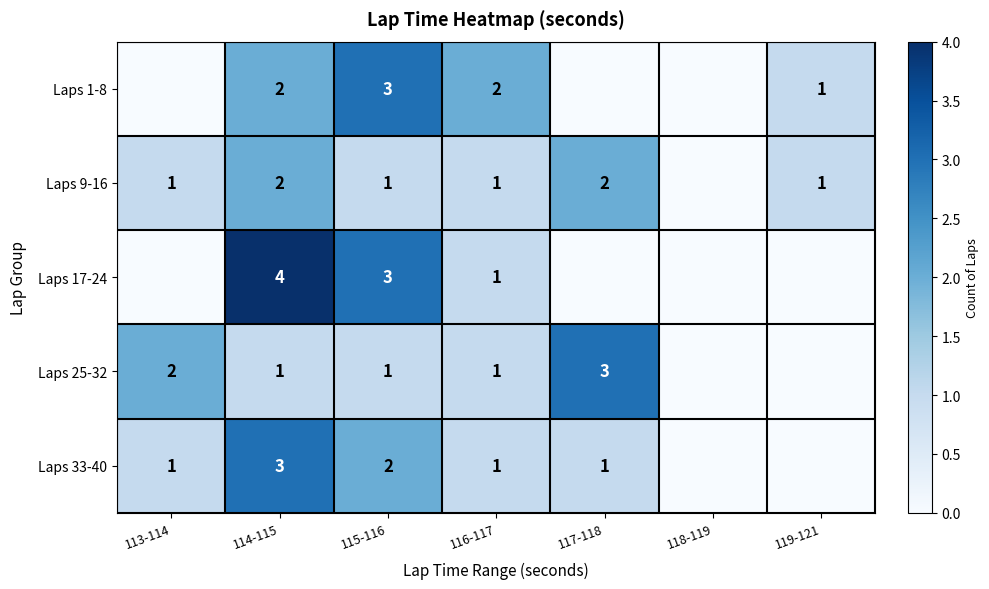

The Laps 17-24 series shows 1 at 116-117. True or false?

True